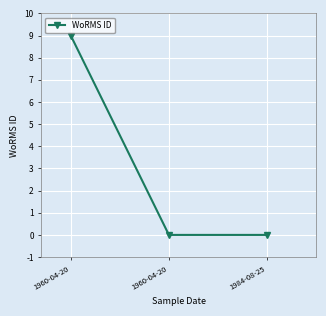

Which has a higher value, 1960-04-20 or 1984-08-25?

1960-04-20